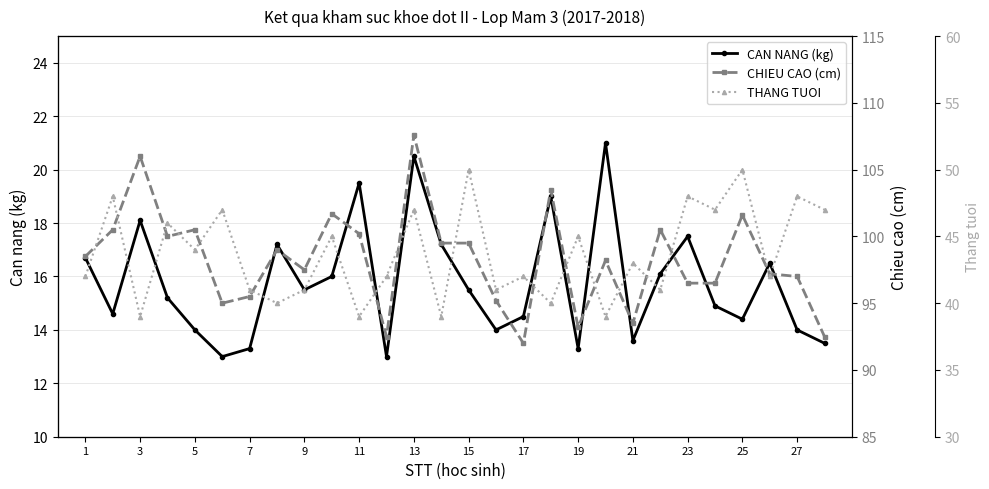

True or false: CHIEU CAO (cm) has more than 0 interior local peaks.

True